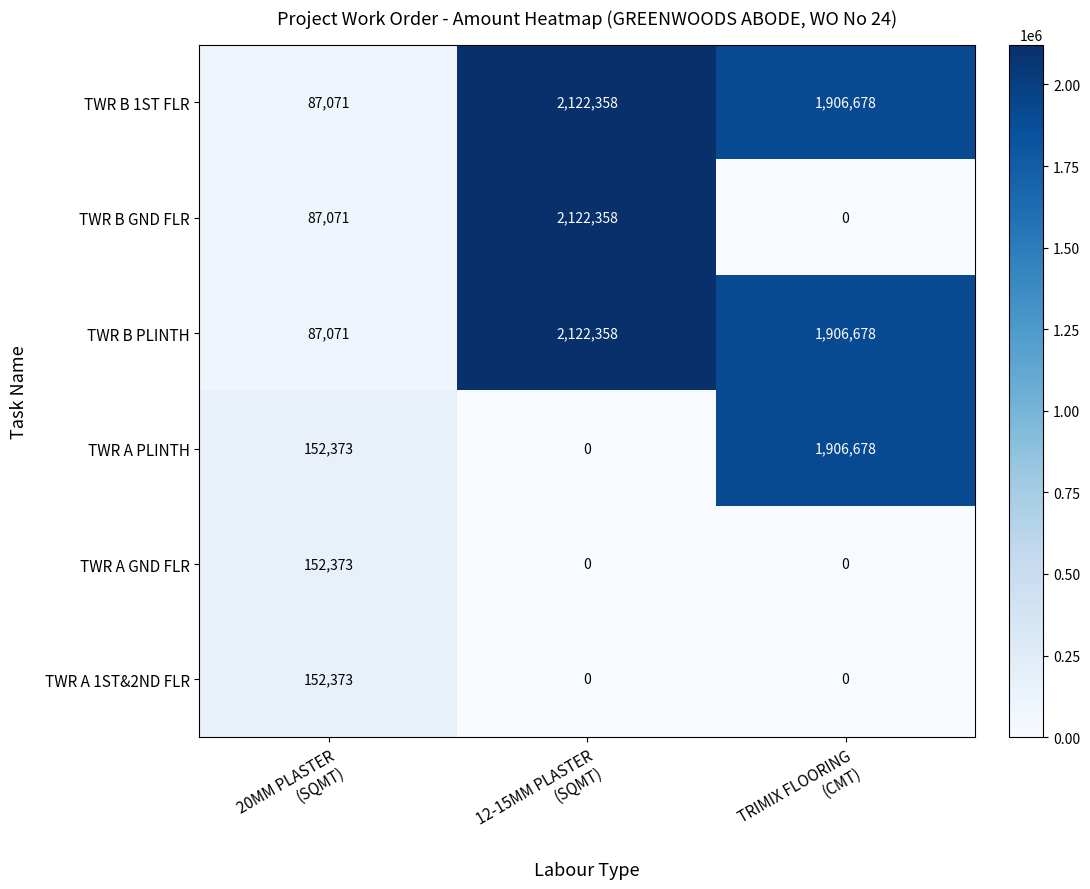

At how many categories does at least one series exceed 762576?

2